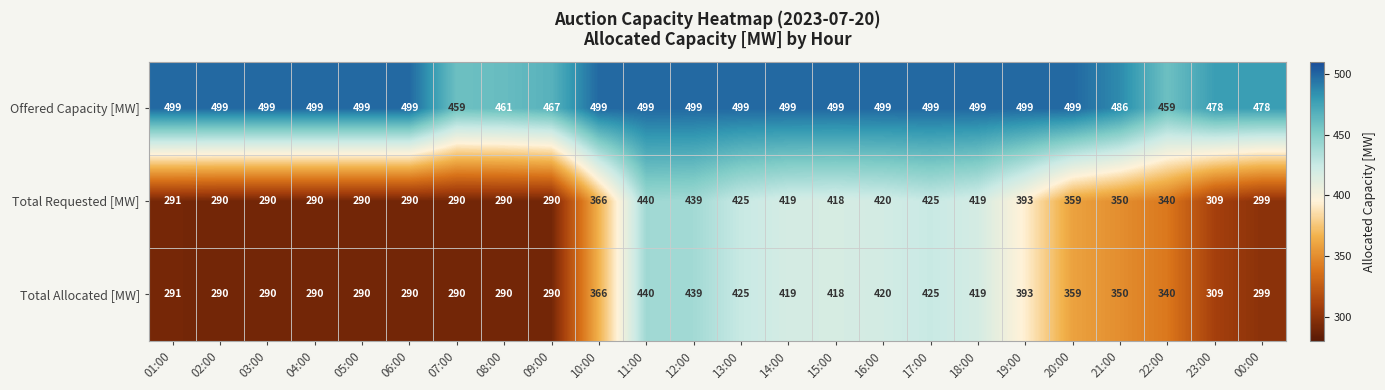

What is the difference between the highest and lowest values at 01:00?

208